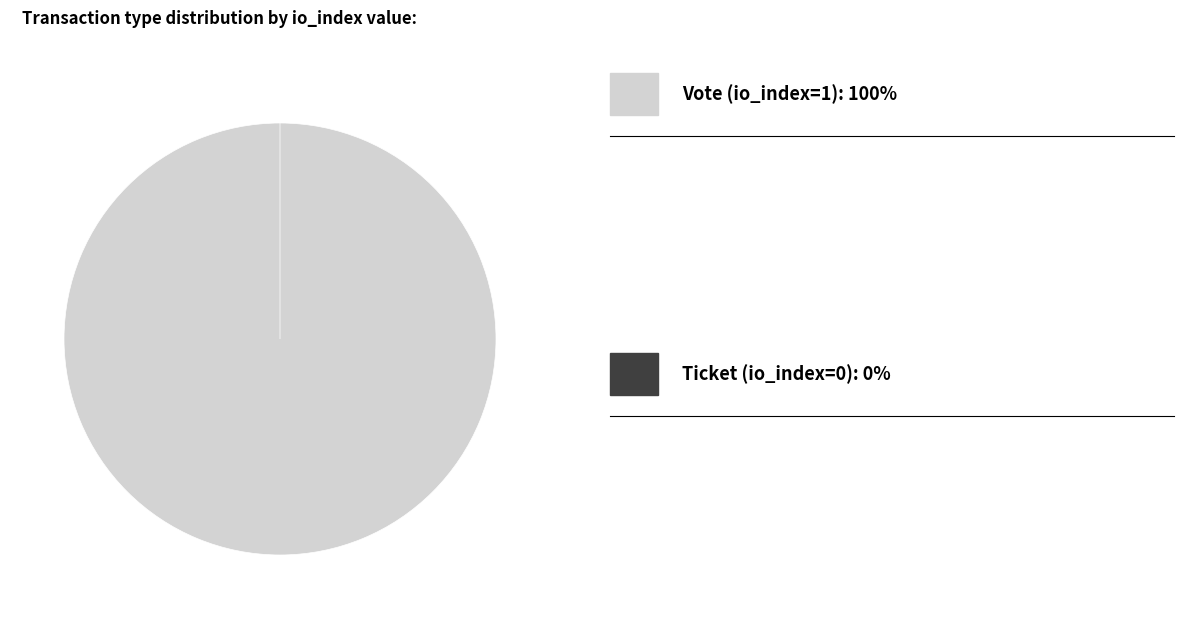

Rank the categories by value from highest to lowest.

Vote (io_index=1), Ticket (io_index=0)